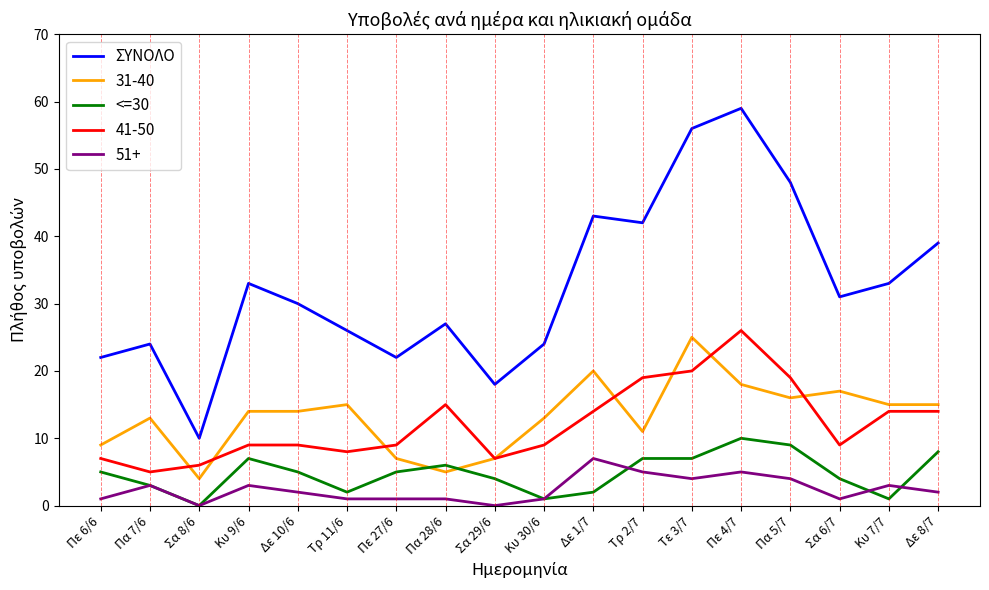

True or false: ΣΥΝΟΛΟ and 51+ intersect in this chart.

False